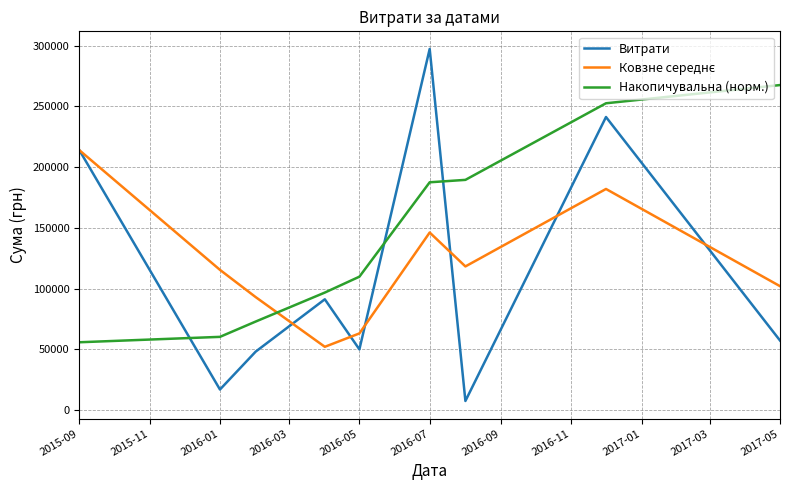

What is the highest value of the Витрати series?

297285.3